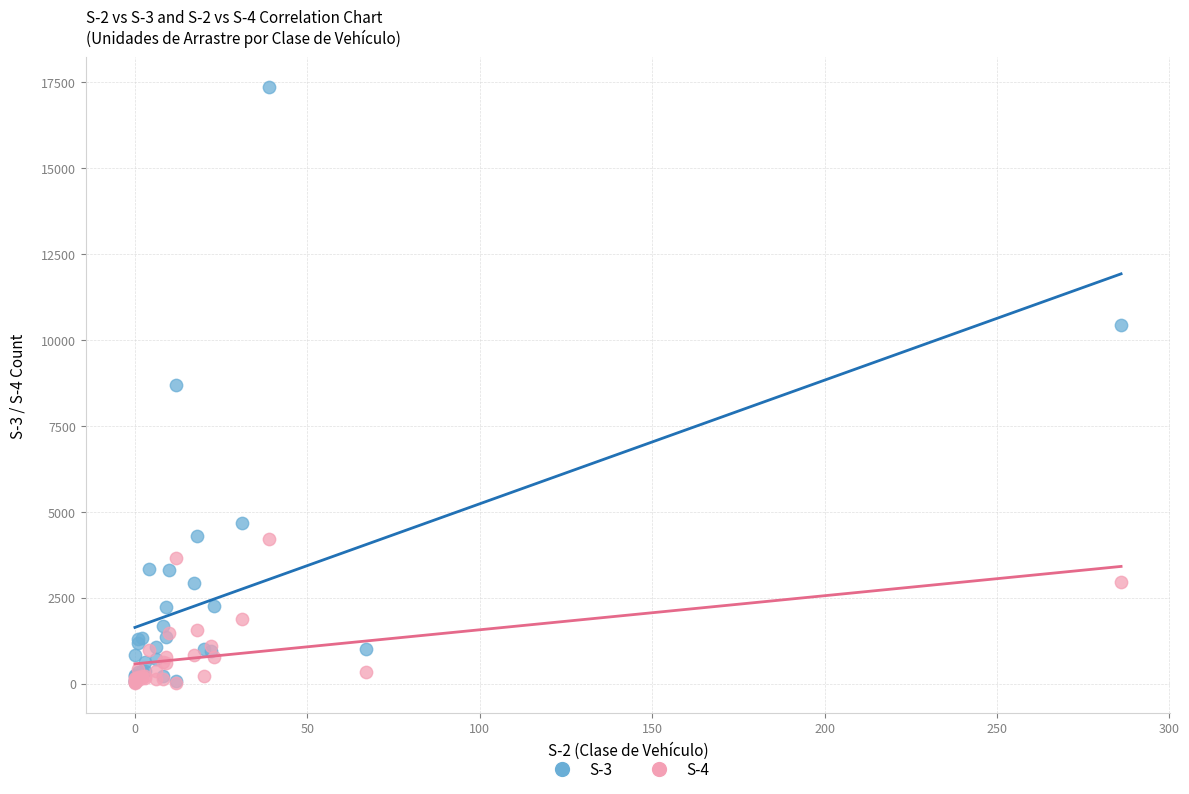

Which series reaches the maximum Y coordinate?

S-3